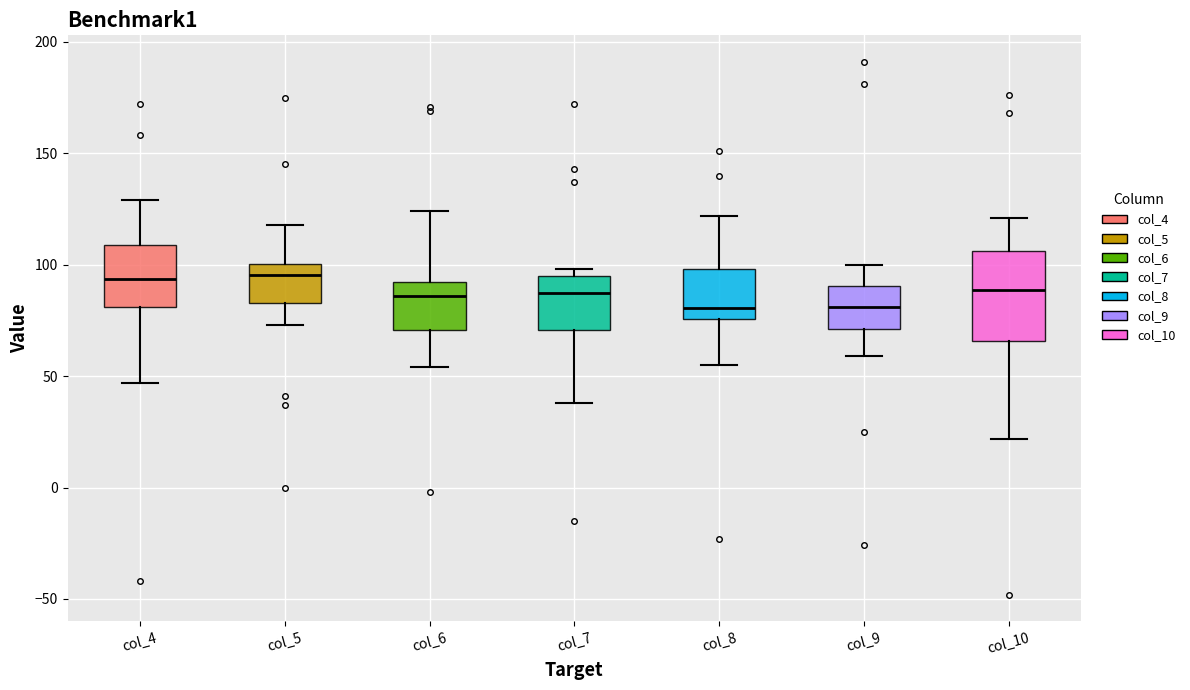

Where is the lower edge of the box for col_6 on the y-axis? The values are not printed on the chart, so give them approximately, as read against the axis.

70